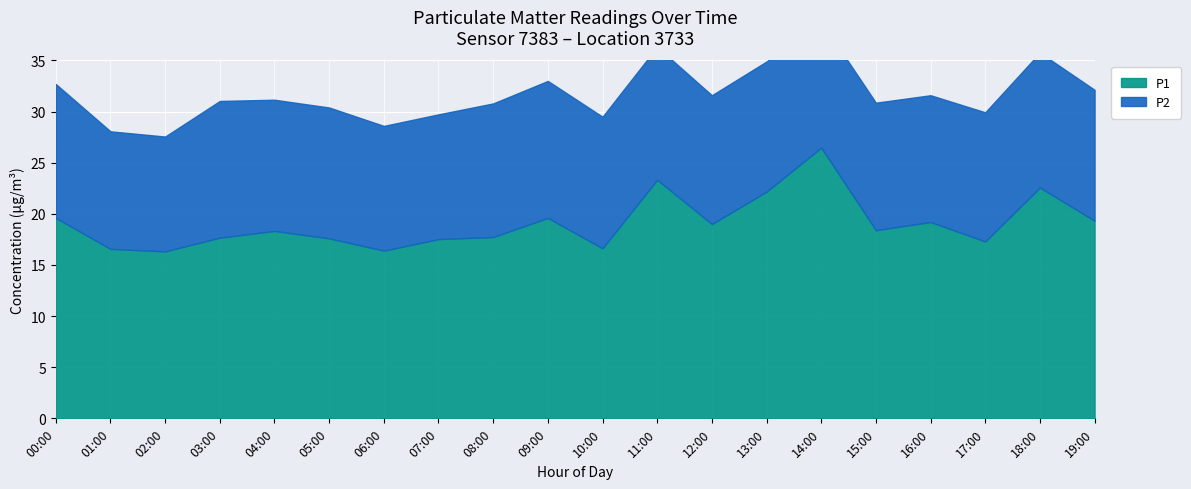

Is it true that P1 equals 5.4 at 15:00?

False